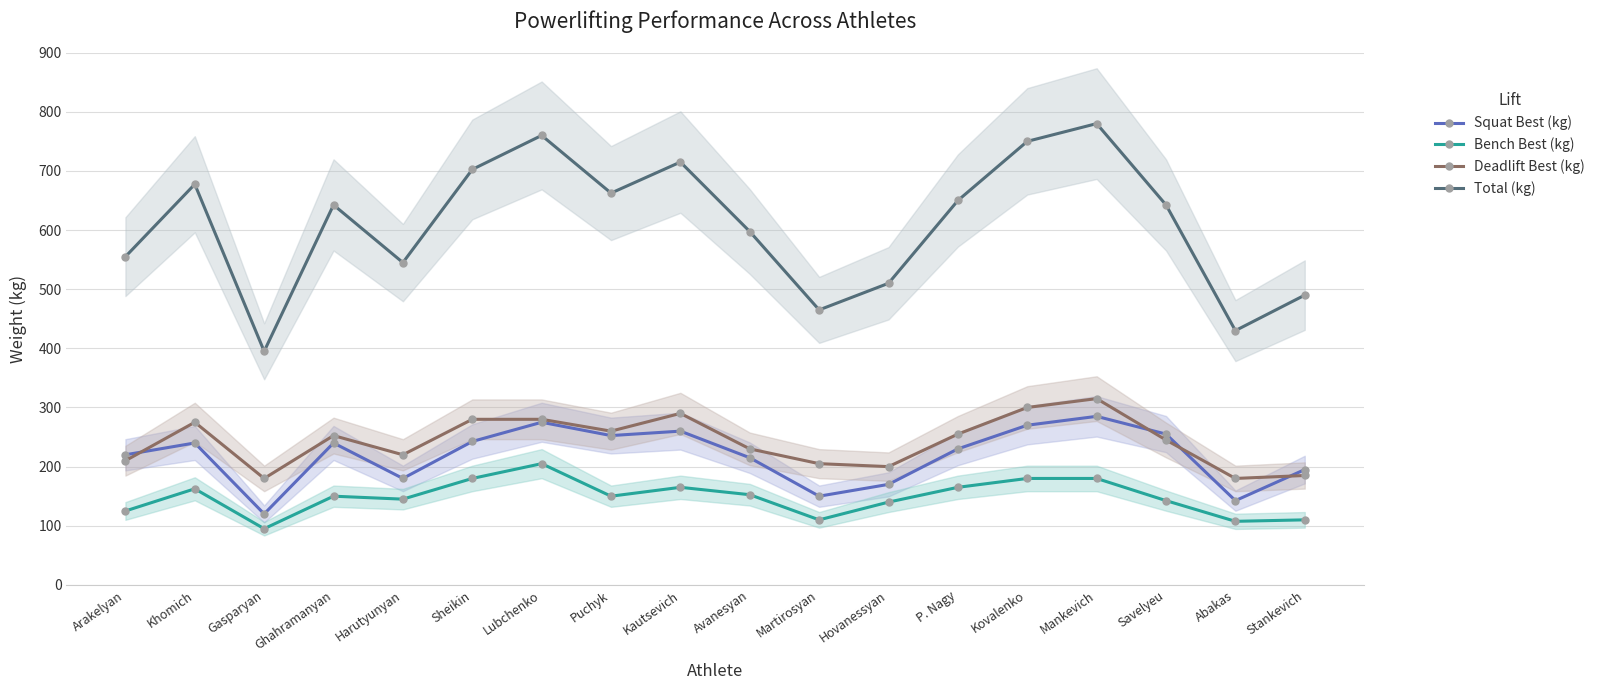

What is the approximate value of Deadlift Best (kg) at Hovanessyan?

200.0